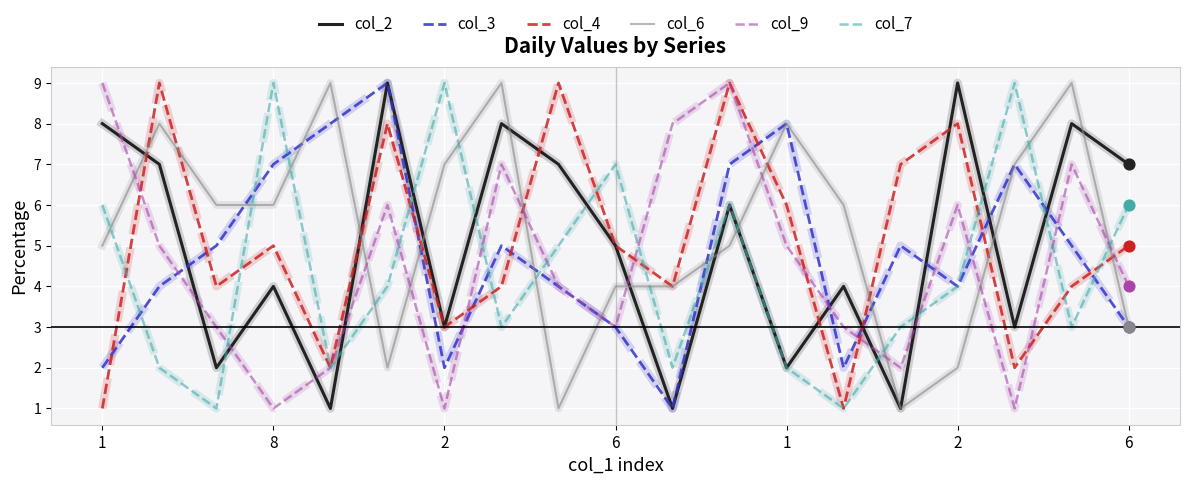

True or false: col_3 and col_4 cross at least once.

True